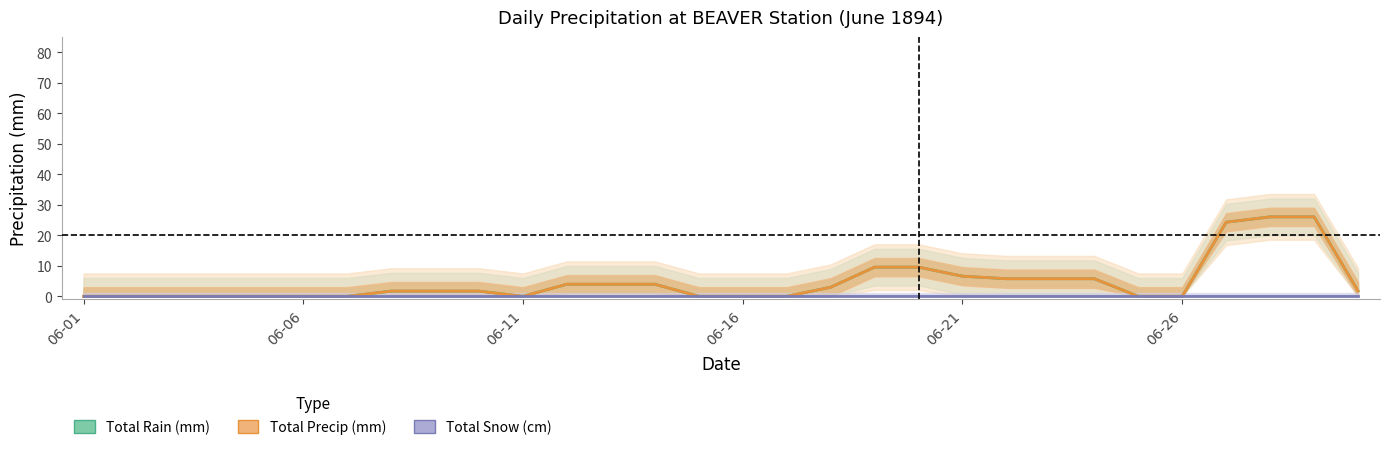

How many categories are shown in the chart?

30